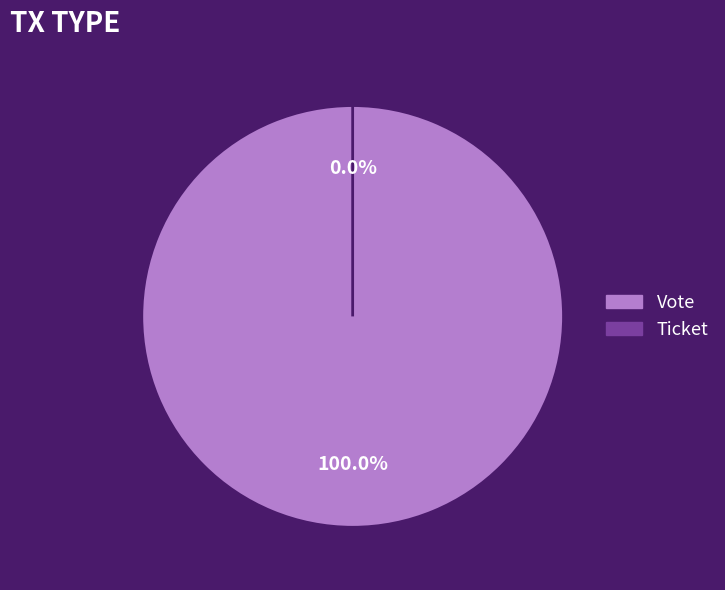

The Vote slice represents 86% of the pie. True or false?

False